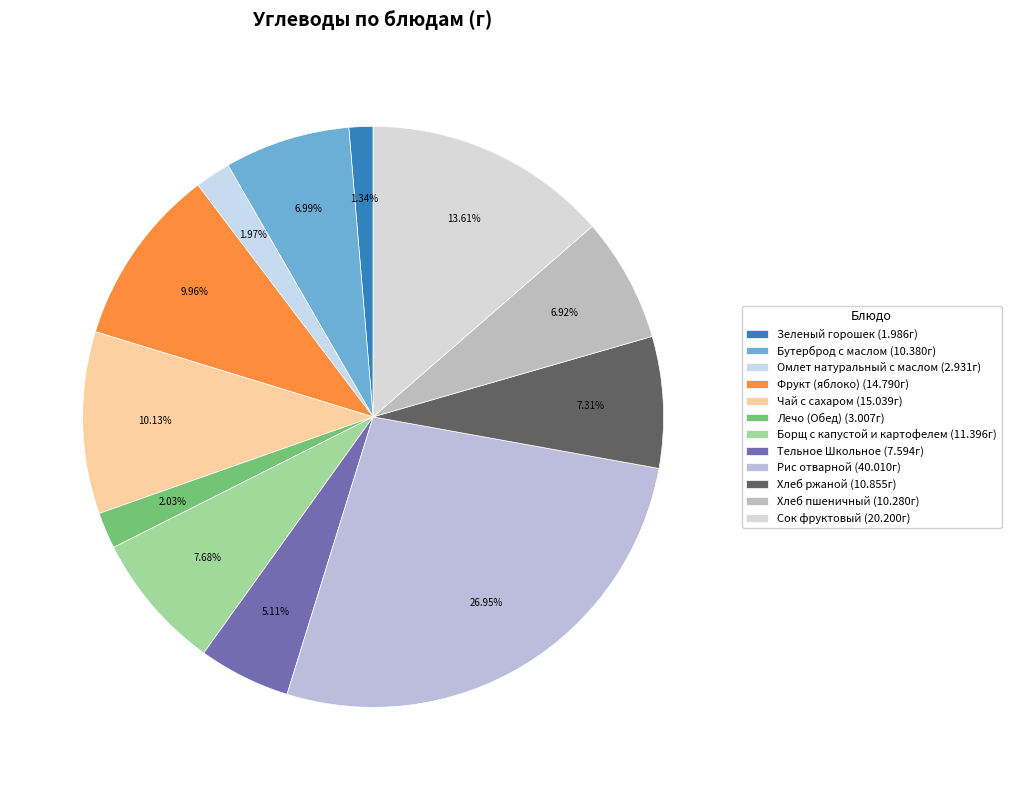

Count the number of slices in the pie.

12